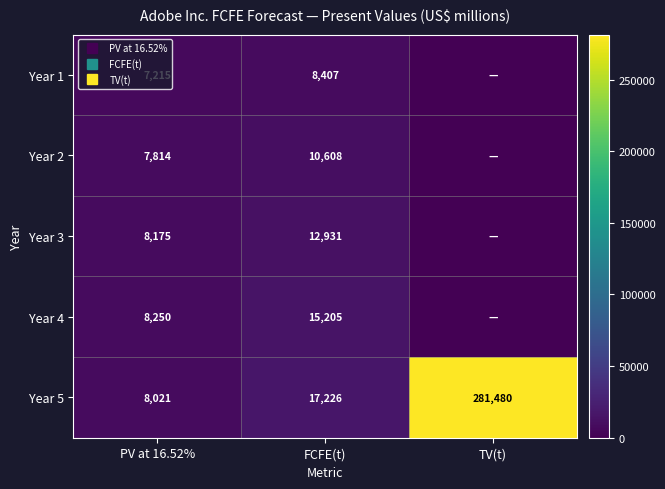

Which series has the largest range (max minus min)?

Year 5